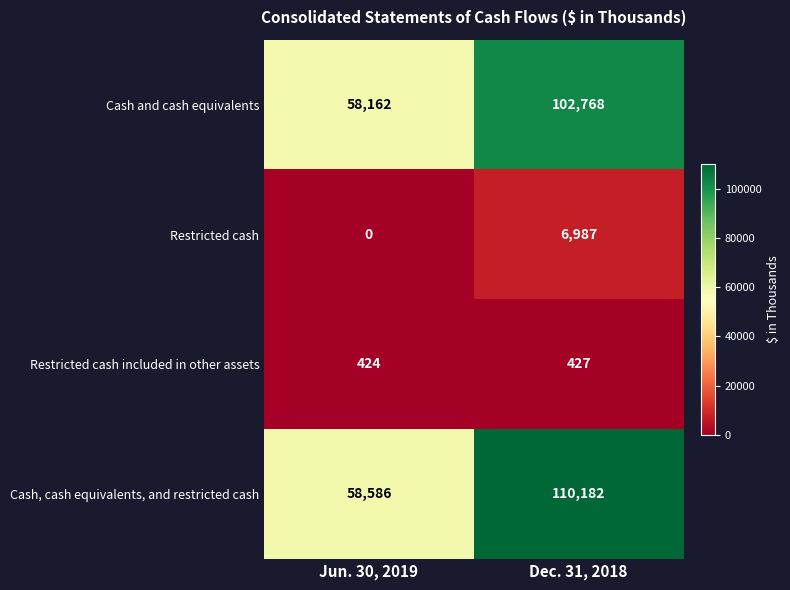

Which series has the widest spread of values?

Cash, cash equivalents, and restricted cash